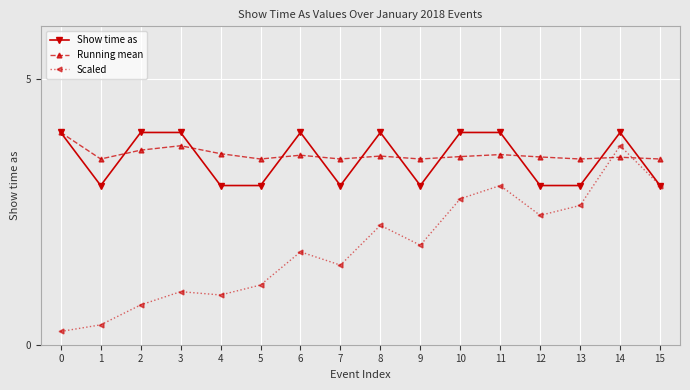

Is the value of Show time as at 3 greater than the value of Scaled at 8?

Yes